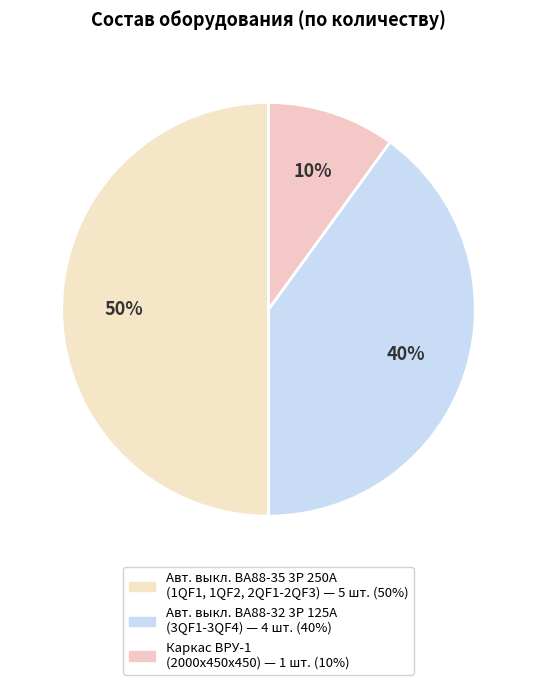

Rank the categories by value from lowest to highest.

Каркас ВРУ-1
(2000х450х450), Авт. выкл. ВА88-32 3Р 125А
(3QF1-3QF4), Авт. выкл. ВА88-35 3Р 250А
(1QF1, 1QF2, 2QF1-2QF3)